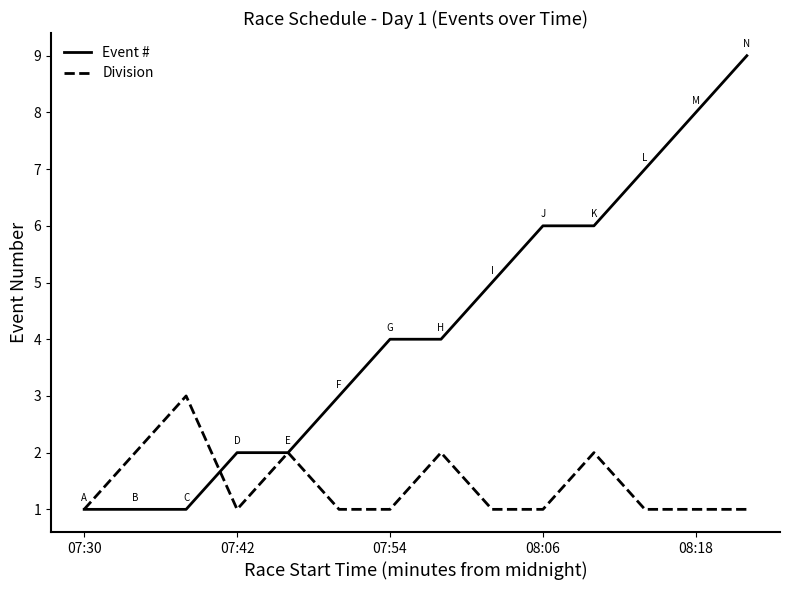

Rank the series by their maximum value, from lowest to highest.

Division, Event #